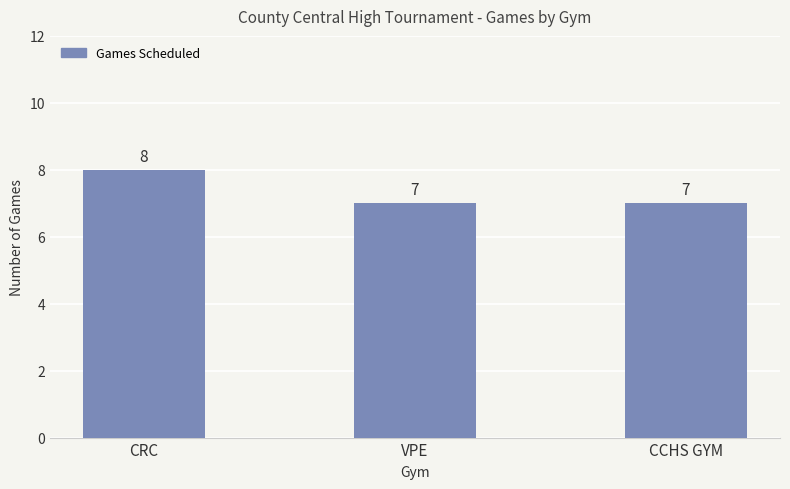

What position from the left is CCHS GYM?

3